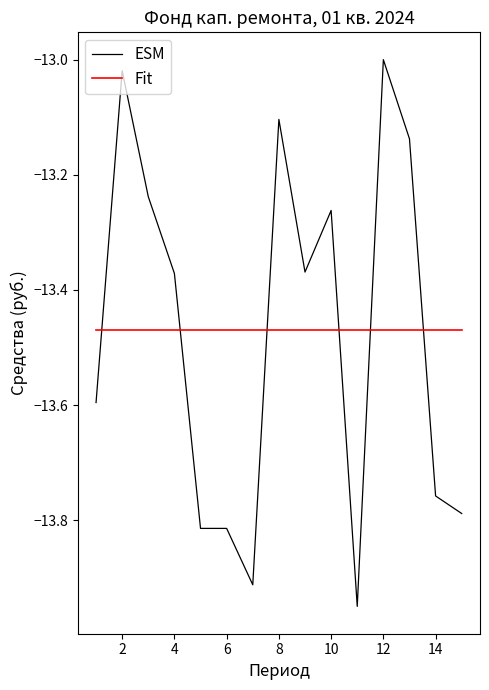

True or false: ESM and Fit cross at least once.

True